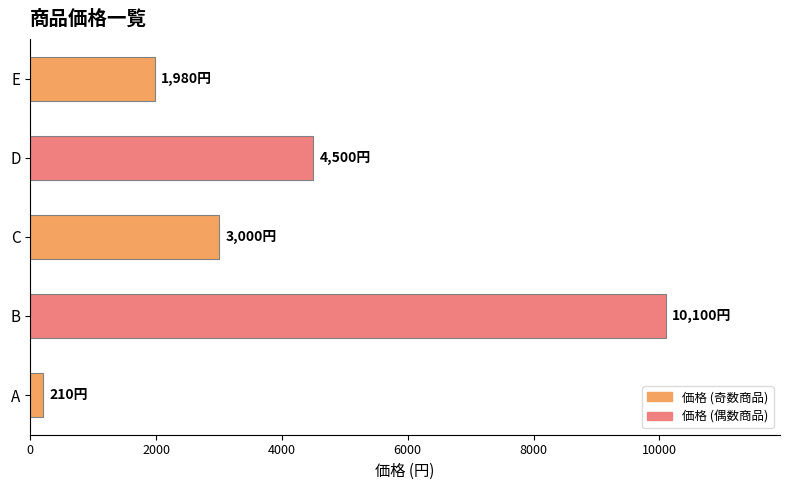

What is the minimum value shown in the chart?

210